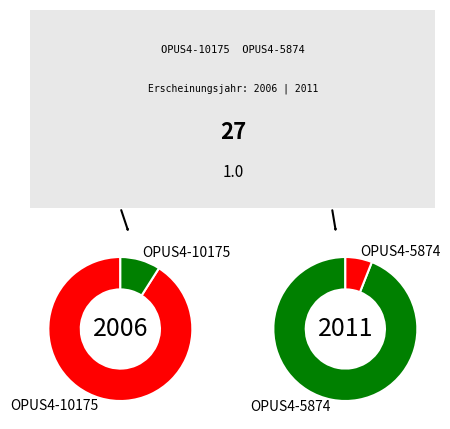

Which category has the smallest portion of the pie?

OPUS4-5874